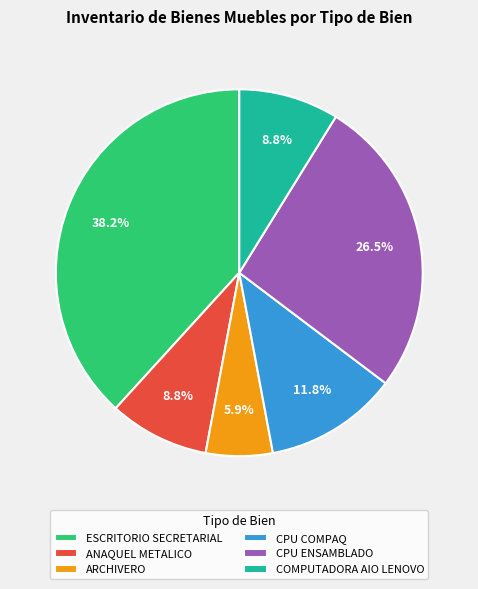

To the nearest percent, what is the difference between the ESCRITORIO SECRETARIAL and COMPUTADORA AIO LENOVO slice percentages?

29%